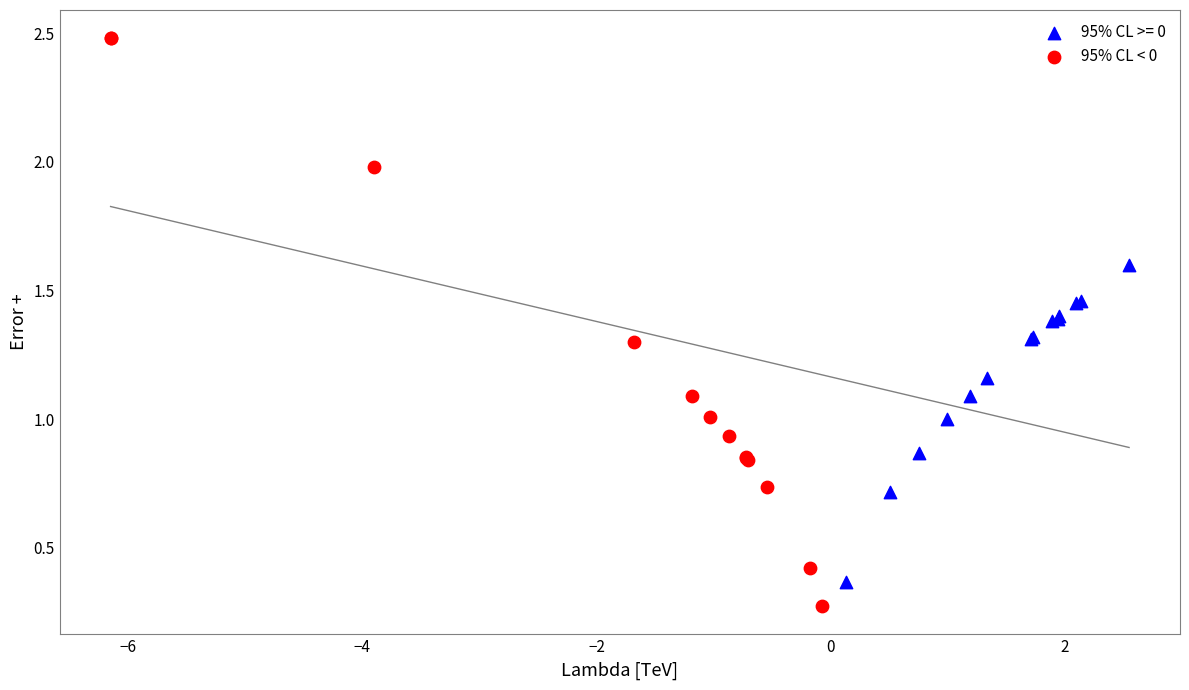

Which series reaches the maximum Y coordinate?

95% CL < 0